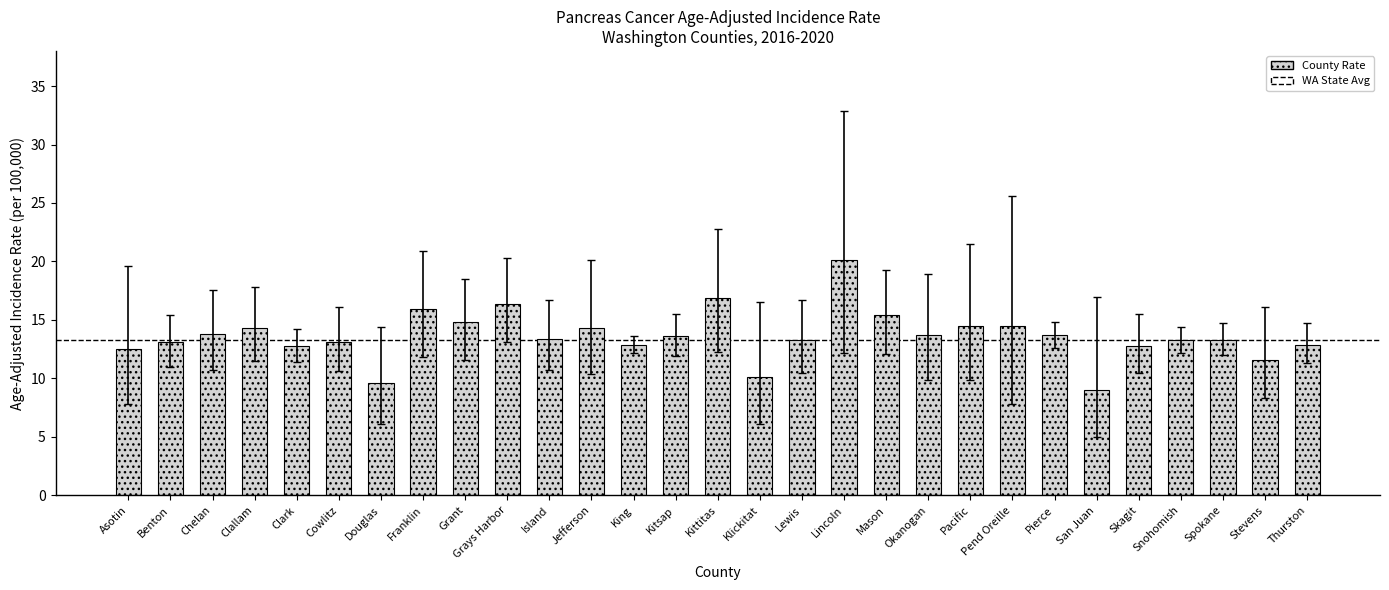

How many categories are shown in the chart?

29